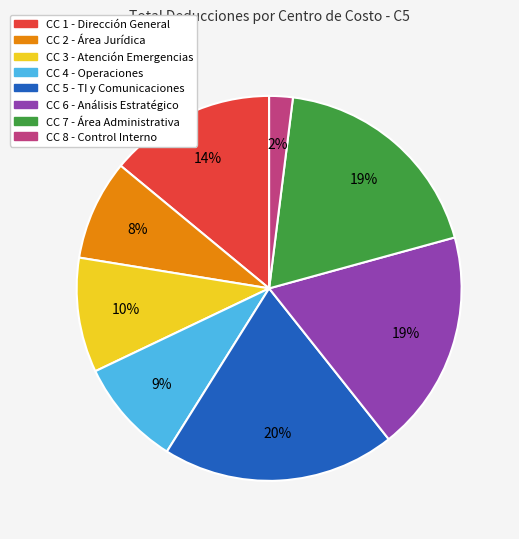

To the nearest percent, what is the difference between the largest and smallest slice percentages?

18%